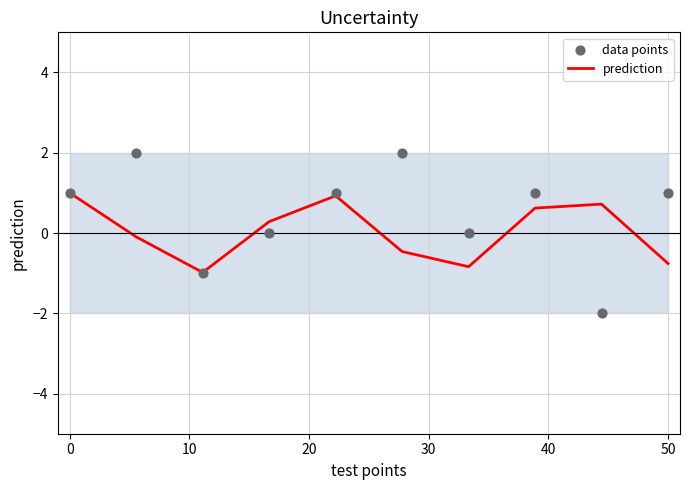

At how many categories does at least one series exceed 0?

8